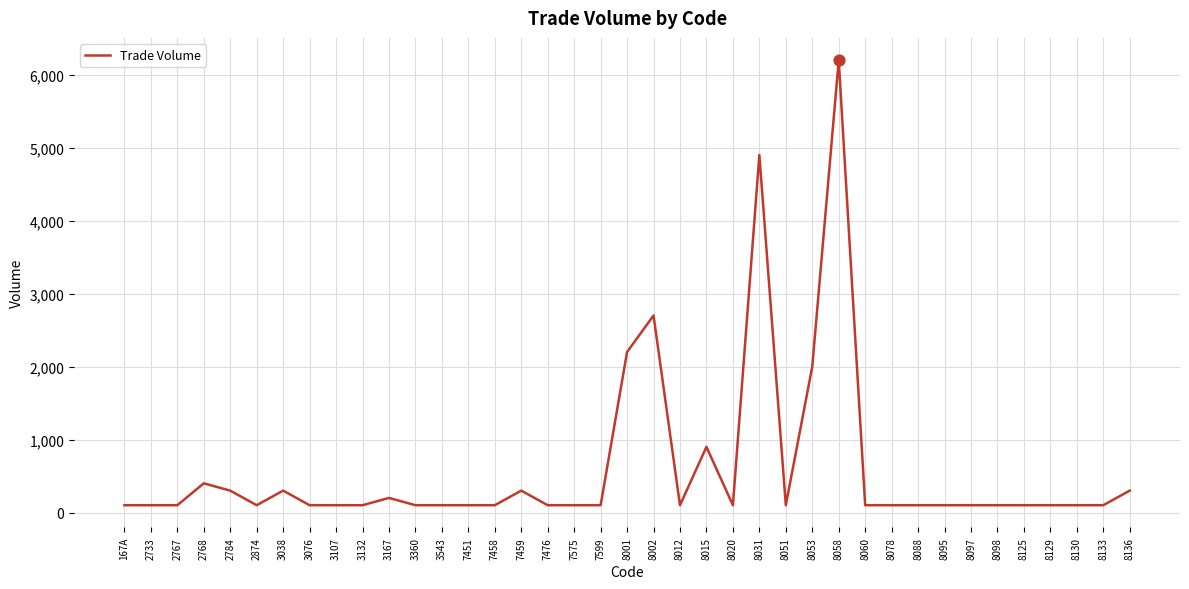

What is the ratio of the value at 8015 to the value at 8078?

9.0